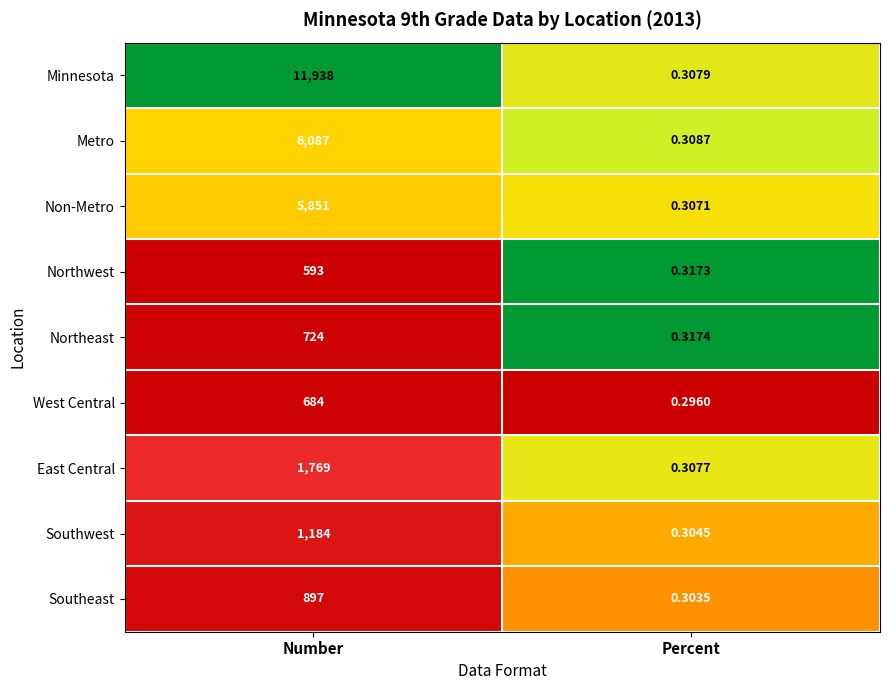

Which series has the largest total across all categories?

Minnesota